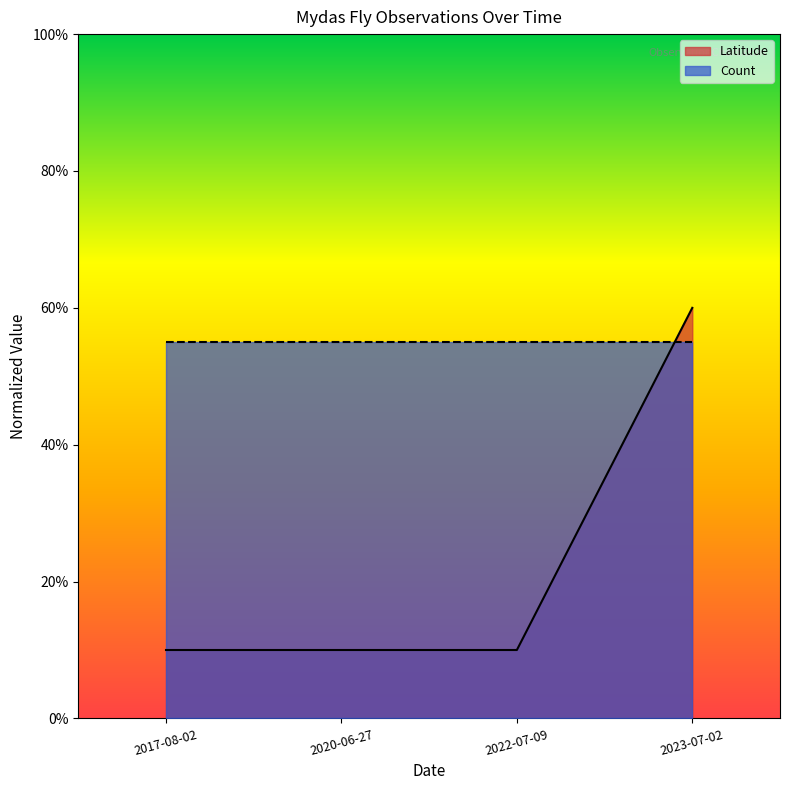

What is the sum of all values?

0.9